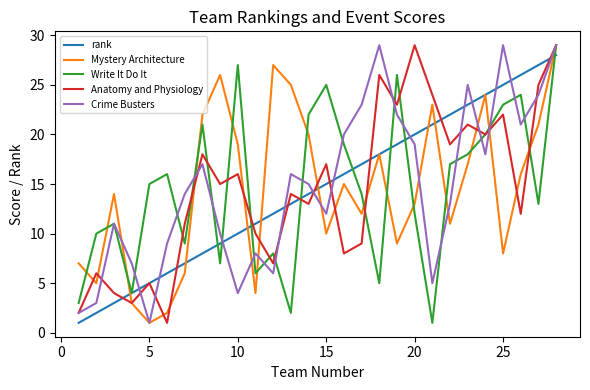

Which series ends up on top after the final intersection of rank and Crime Busters?

Crime Busters